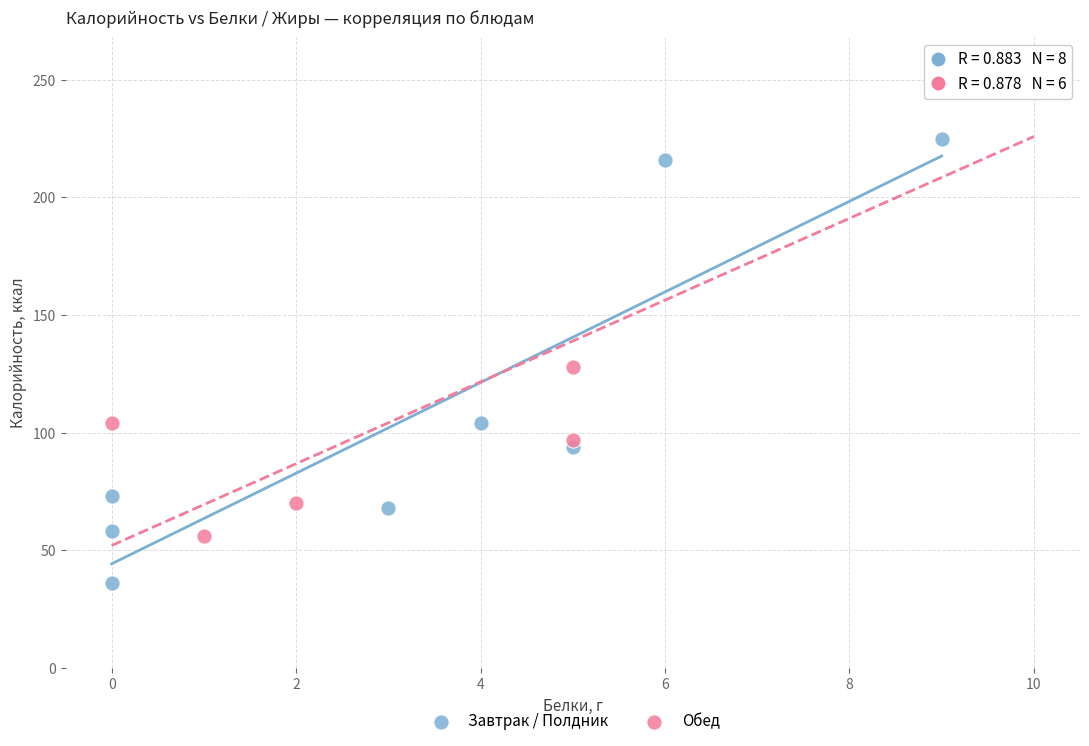

Which series contains the lowest Y value?

Завтрак / Полдник